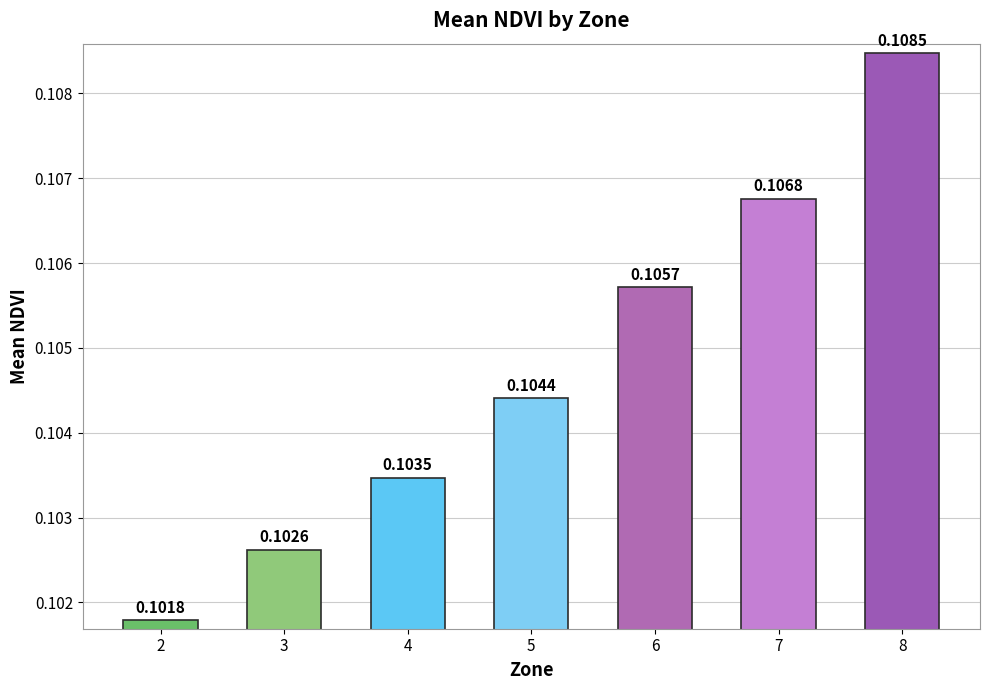

At which category does the chart reach its minimum across all series?

2